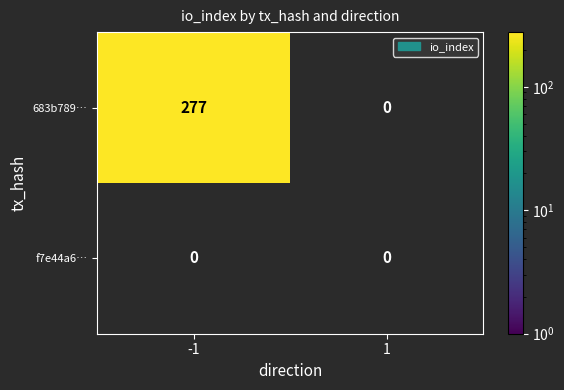

What is the sum of all 683b7897bd50926e129077609b684374ac2e667 values?

277